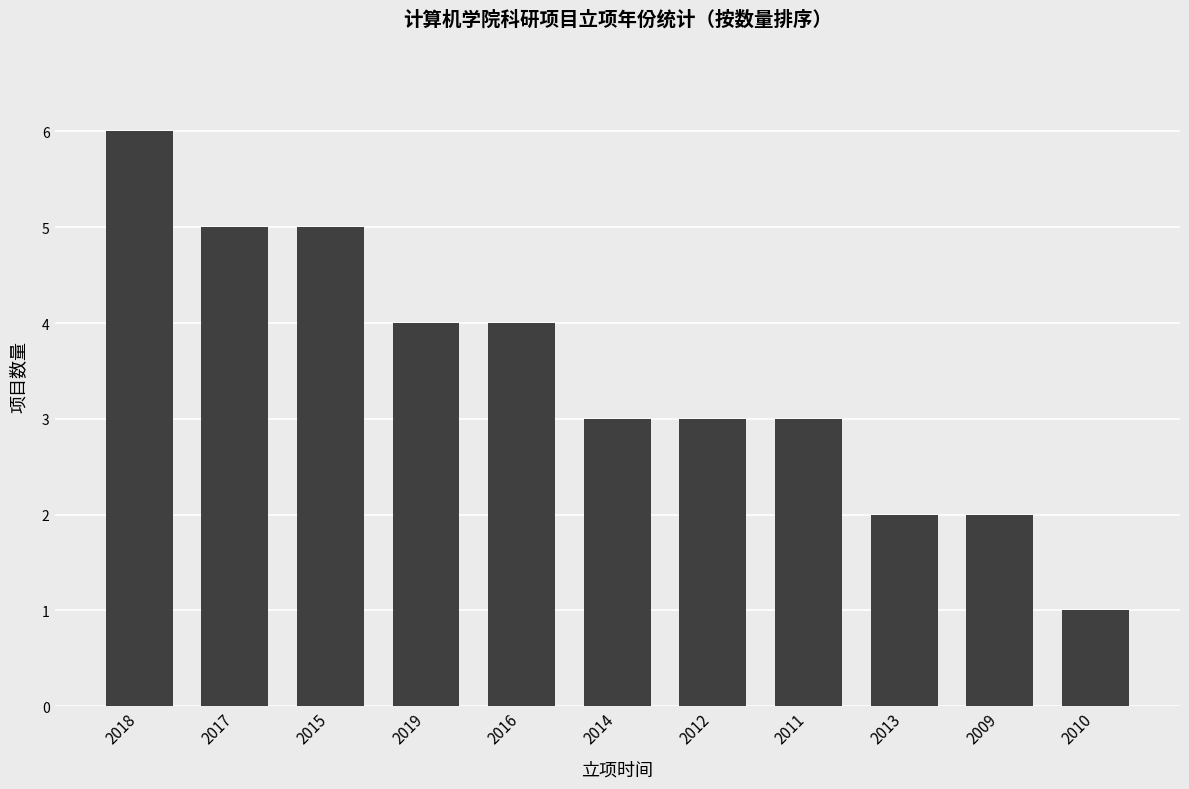

The value at 2016 is 2. True or false?

False